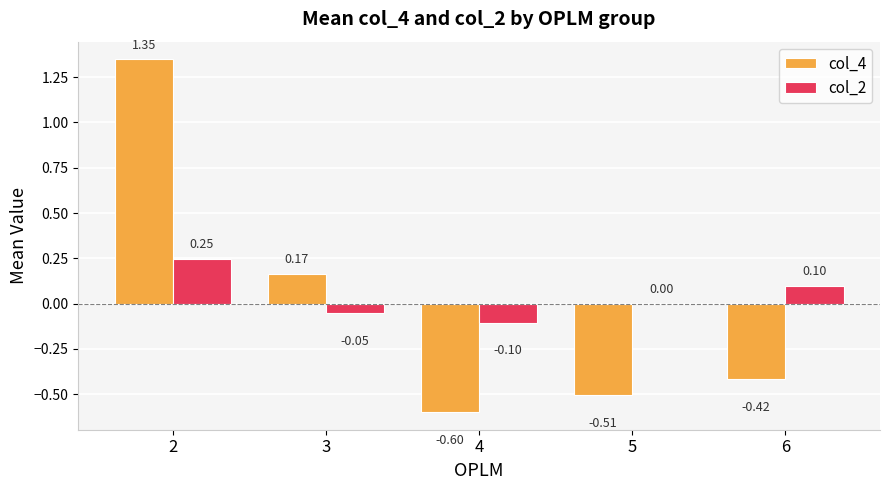

Which series changed the most between 5 and 6?

col_2